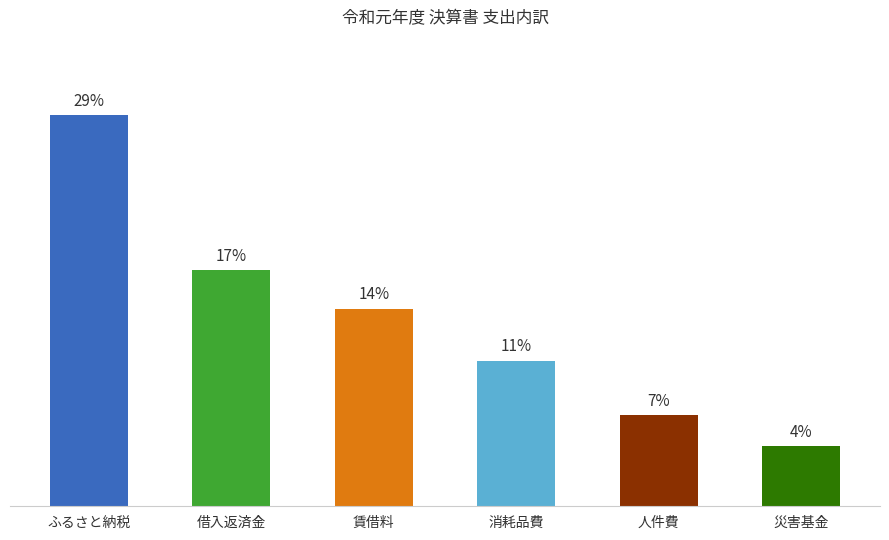

Does the chart contain any negative values?

No